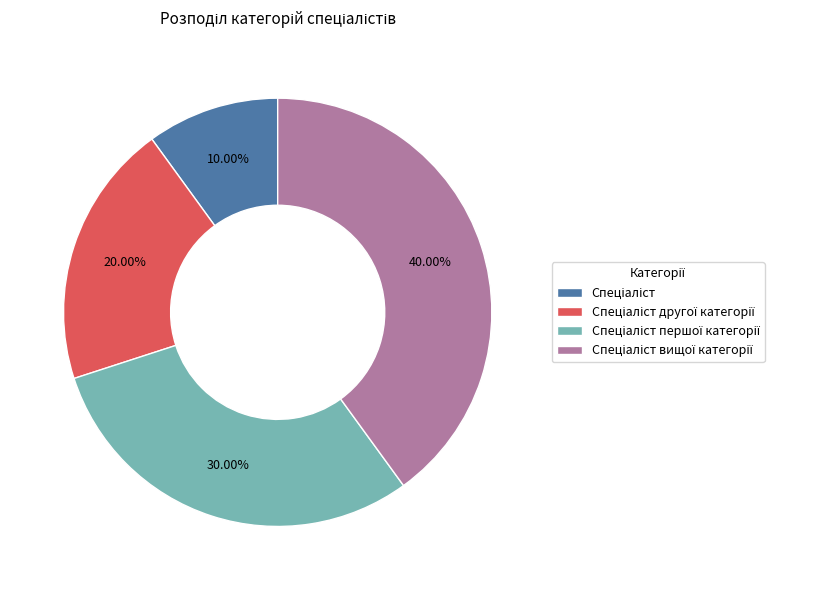

Is there any slice that represents more than half of the pie?

No